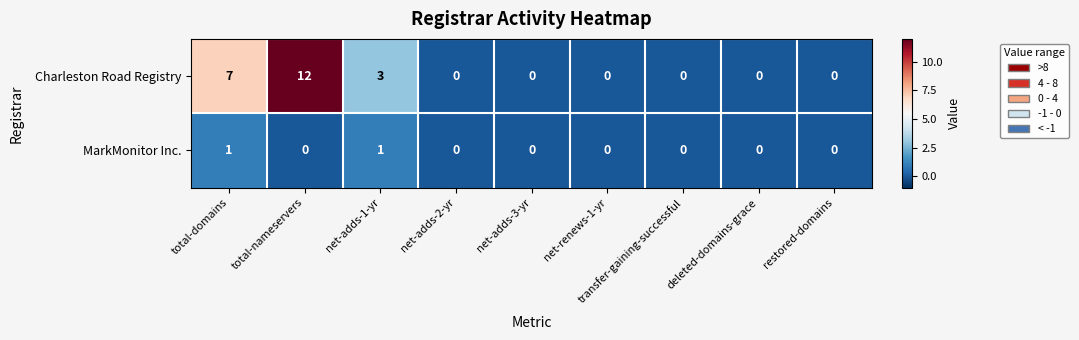

Rank the series by their maximum value, from highest to lowest.

Charleston Road Registry, MarkMonitor Inc.